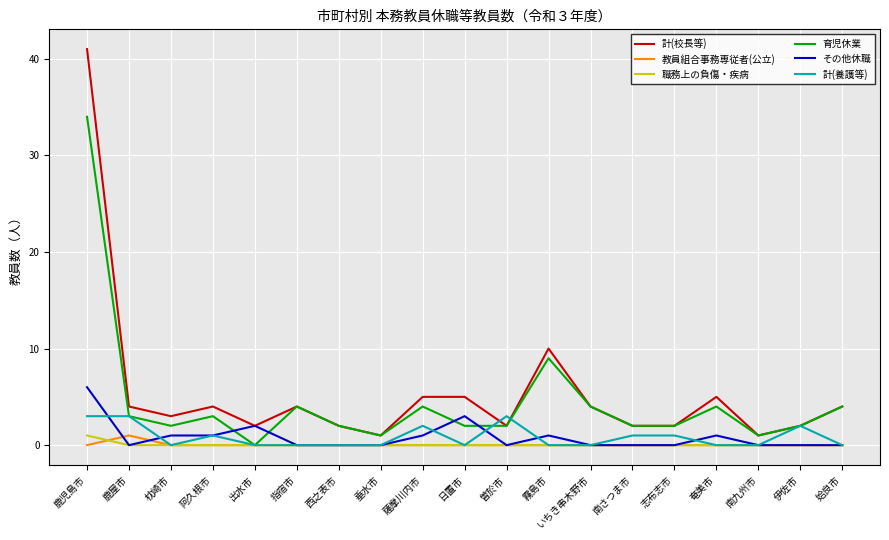

What position from the right is 姶良市?

1